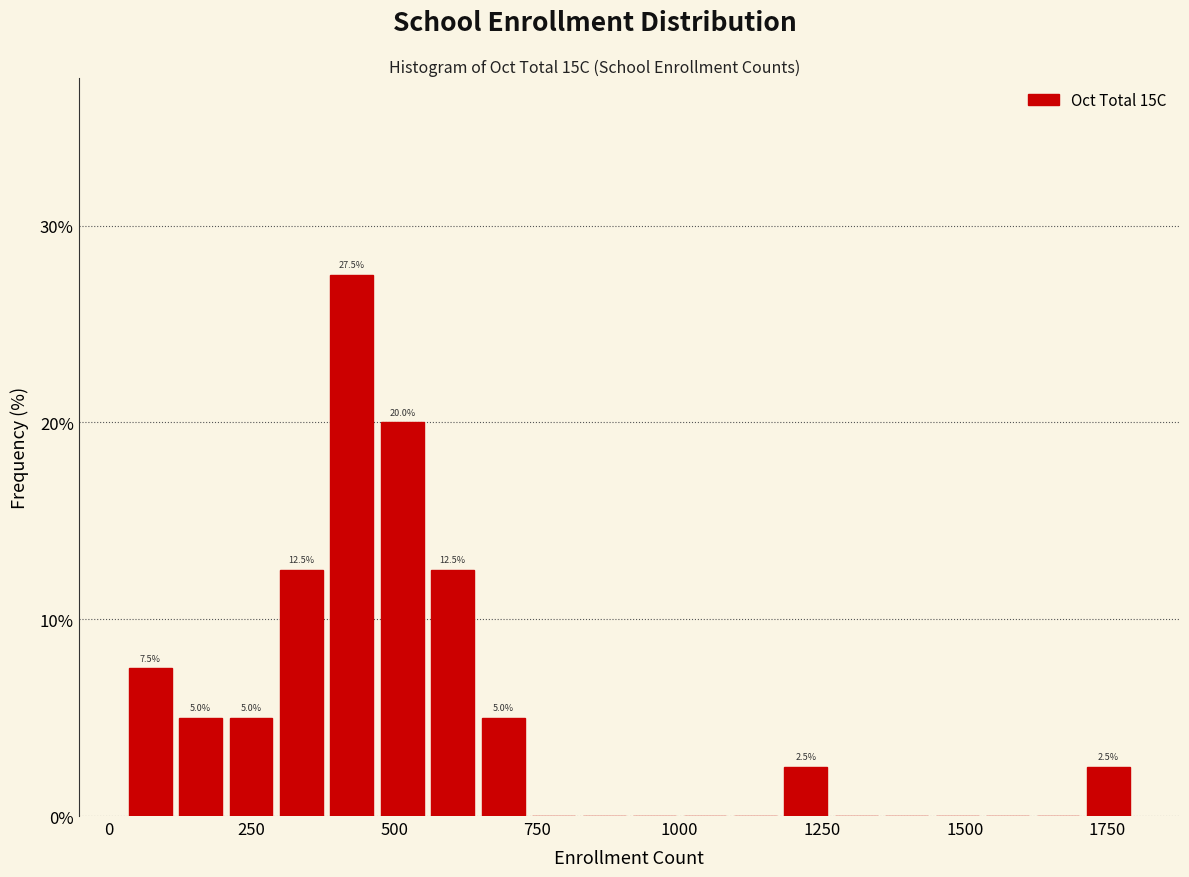

Around what value on the x-axis is the tallest bar? Give the approximate position of its centre, as read against the axis.

450